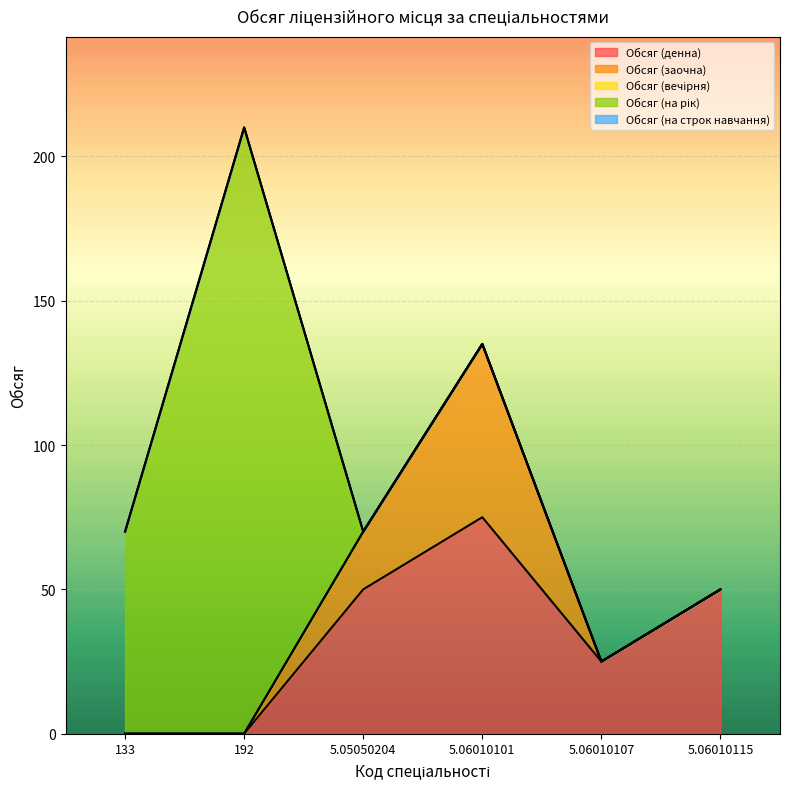

List the labels in order of Обсяг (на рік) value, smallest first.

5.05050204, 5.06010101, 5.06010107, 5.06010115, 133, 192